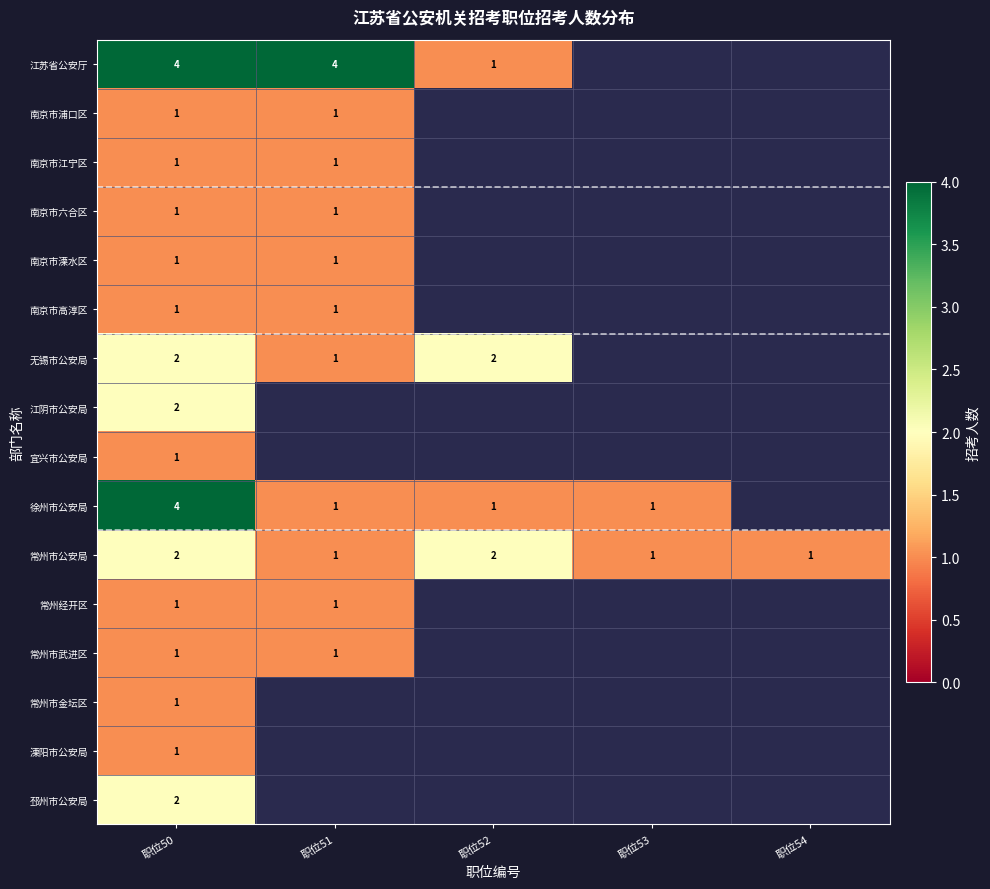

What is the difference between the highest and lowest values at 职位50?

3